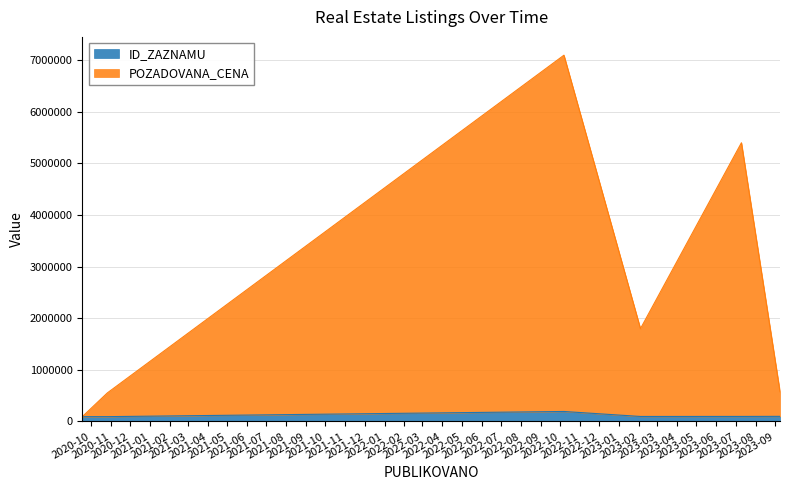

What is the maximum value for ID_ZAZNAMU?

194093